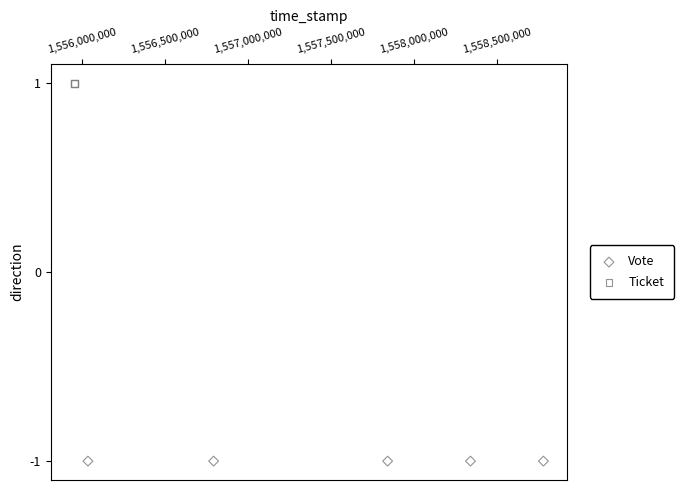

Which series reaches the minimum Y coordinate?

Vote